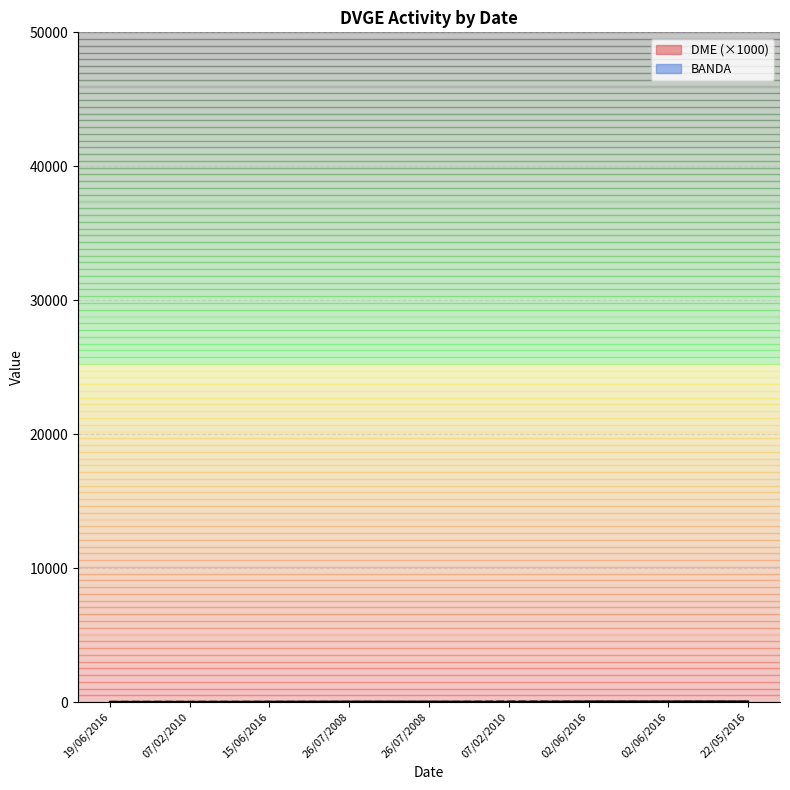

Reading left to right, extract all data points from this chart.

DME: 16.2	17.1	25.0	36.1	36.1	20.0	46.1	46.1	46.2
BANDA: 20.0	20.0	20.0	15.0	10.0	40.0	20.0	20.0	20.0